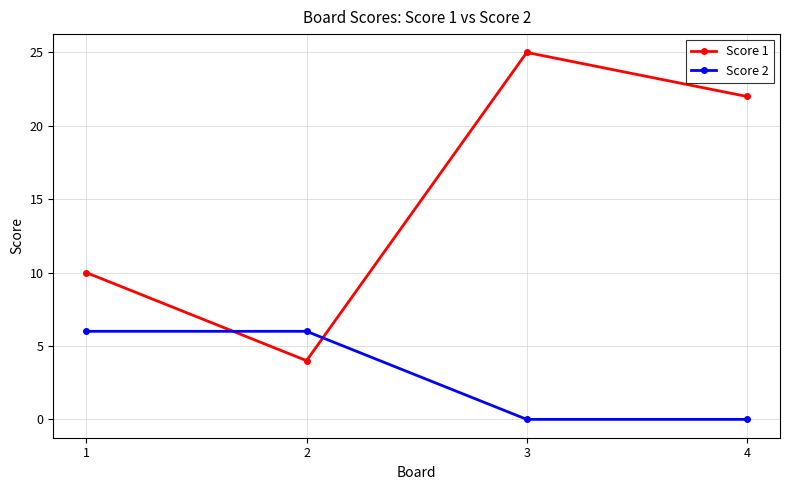

Where do Score 1 and Score 2 first cross each other?

1 and 2